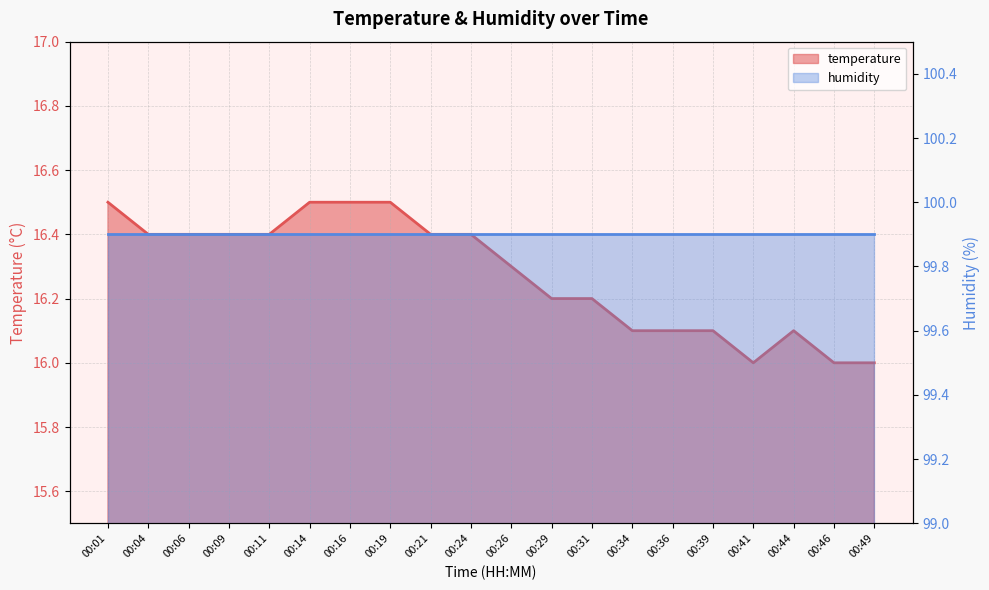

Which has a higher value, 00:29 or 00:21?

00:21